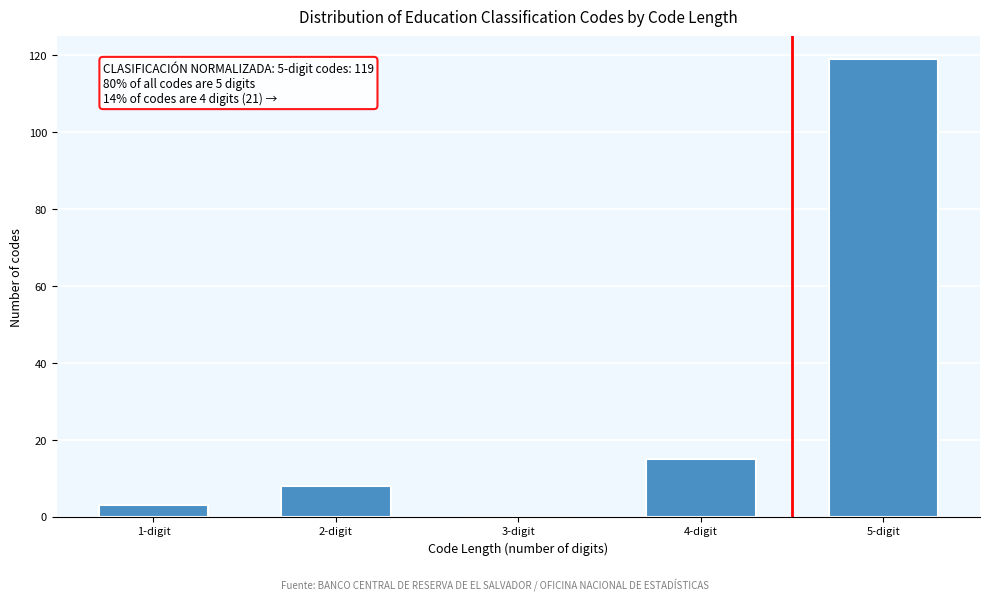

Reading left to right, list all the values displayed in this chart.

1-digit=3	2-digit=8	3-digit=0	4-digit=15	5-digit=119